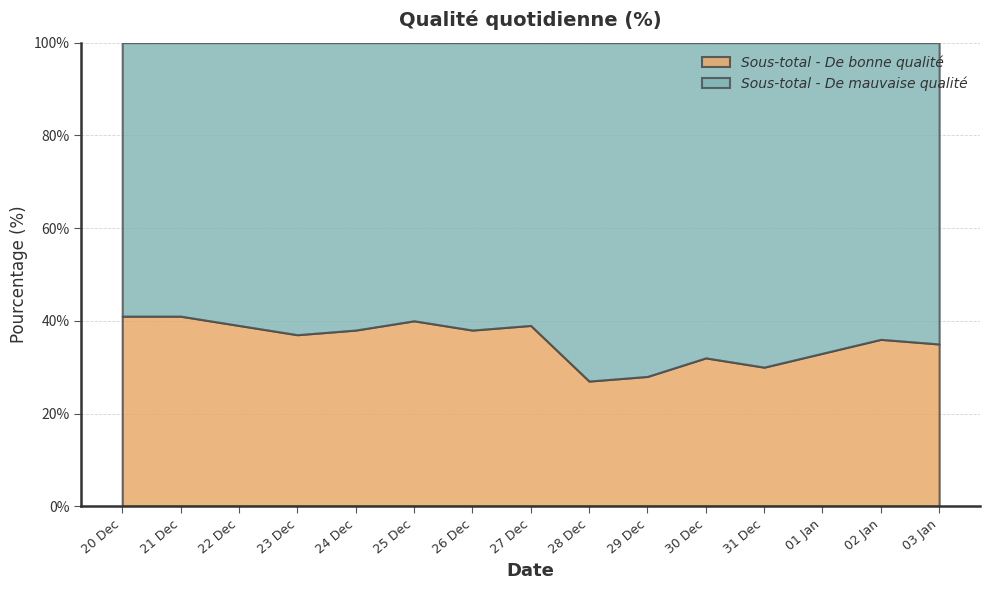

Between 2016-12-24 and 2016-12-30, which series saw the biggest shift?

Sous-total - De bonne qualité